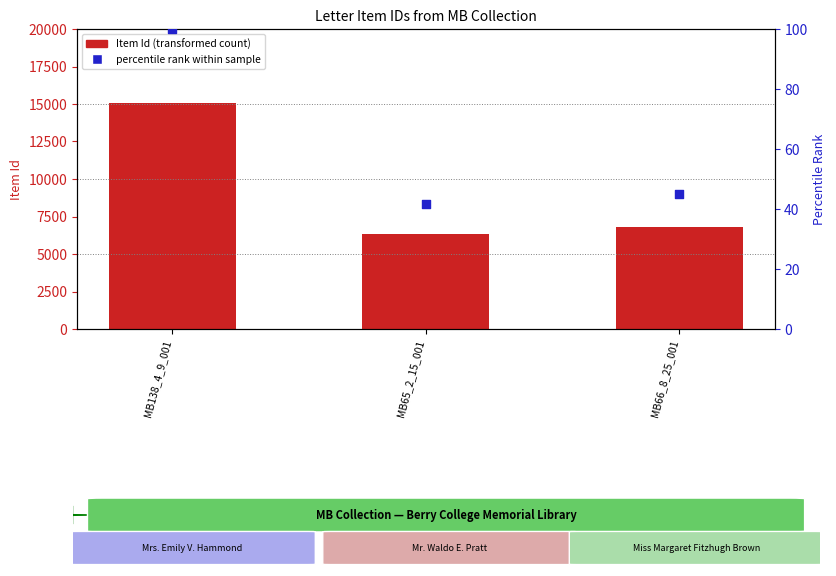

Which series reaches the minimum Y coordinate?

percentile rank within sample